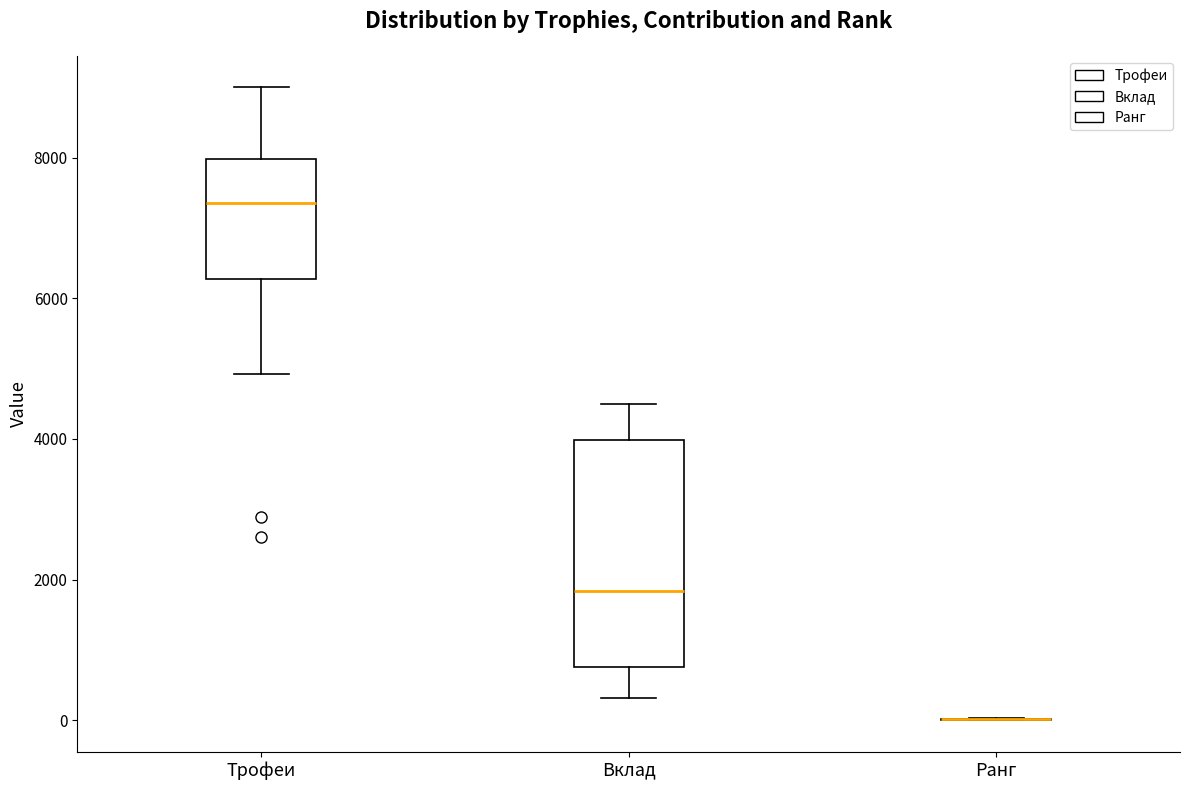

Where does the upper whisker of the box for Вклад end on the y-axis? The values are not printed on the chart, so give them approximately, as read against the axis.

4600